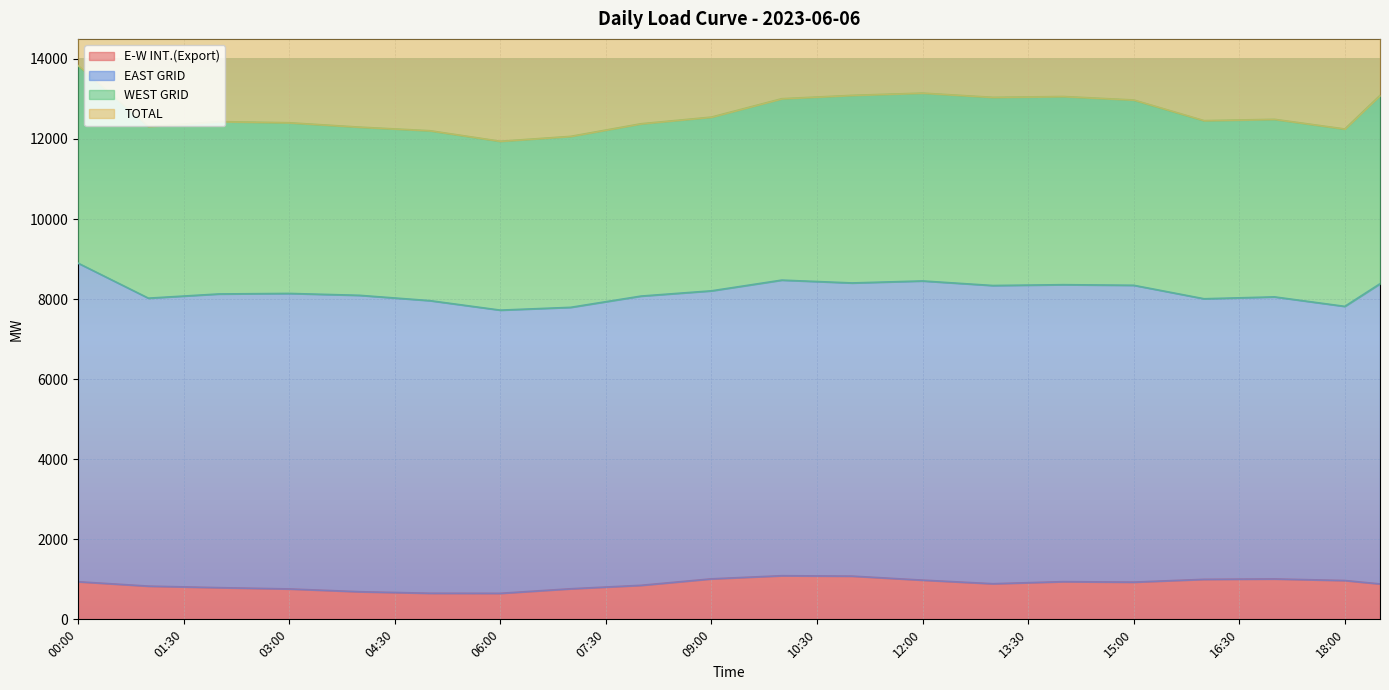

True or false: E-W INT.(Export) and TOTAL cross at least once.

False